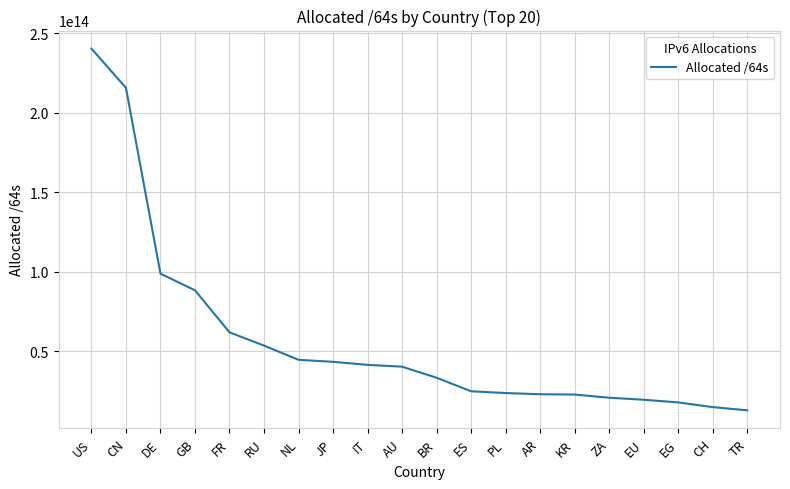

Between RU and JP, which is larger?

RU